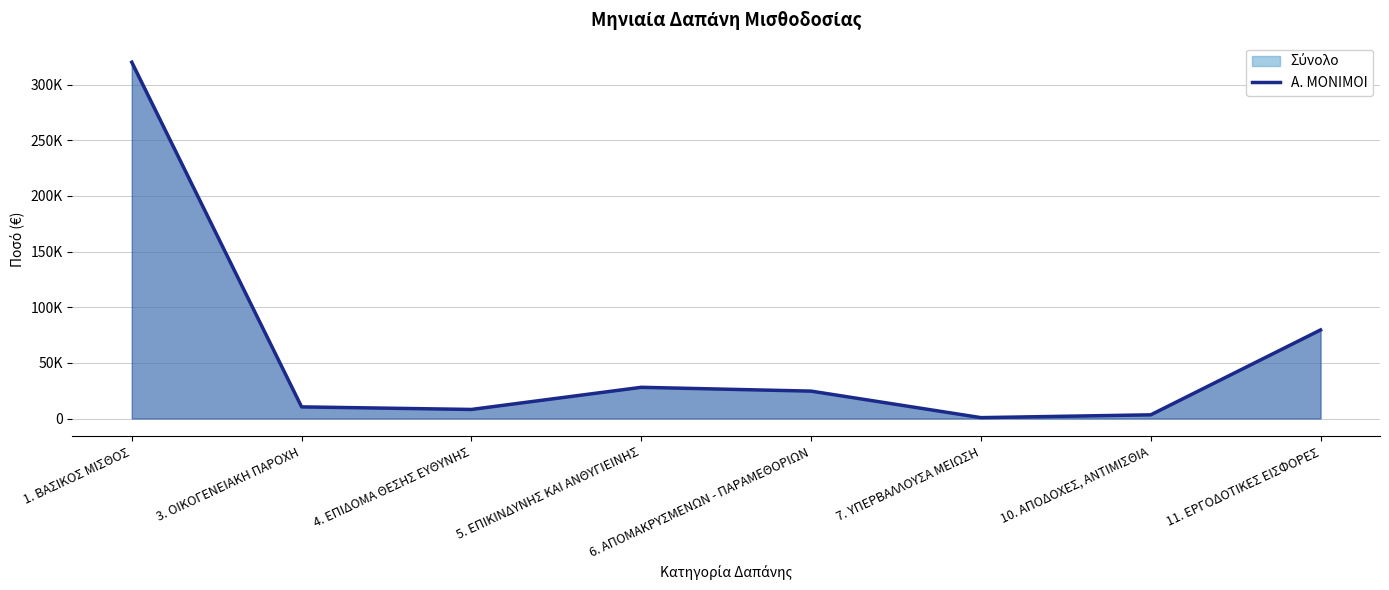

How many values are below 24600?

4